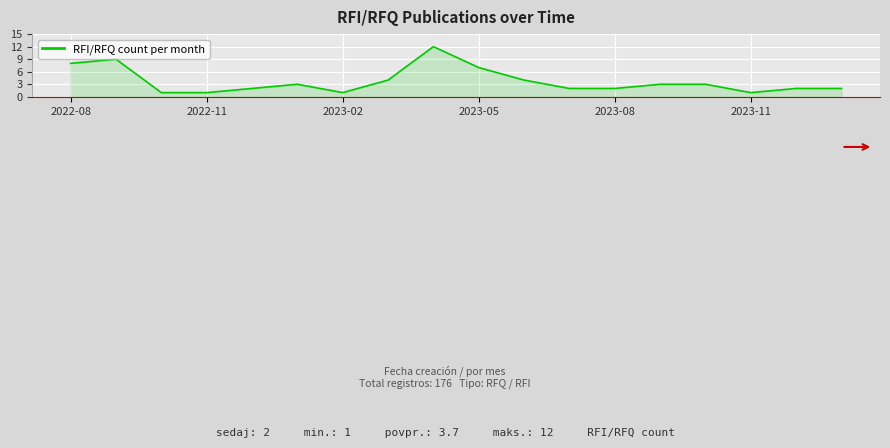

What is the greatest value displayed?

12